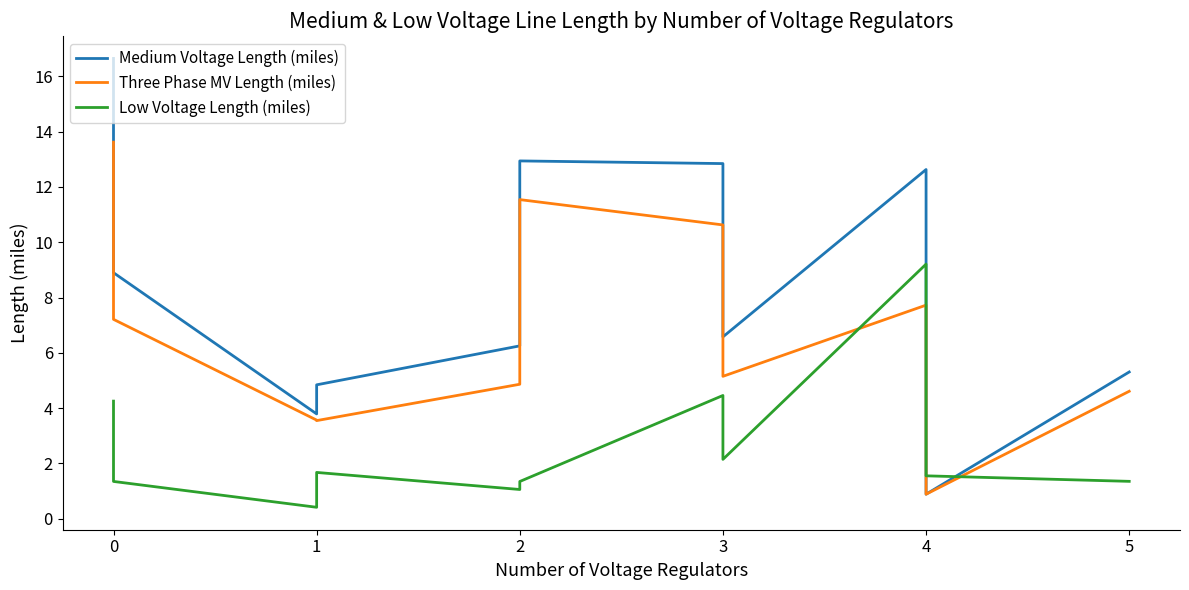

Rank the series by their maximum value, from highest to lowest.

Medium Voltage Length (miles), Three Phase MV Length (miles), Low Voltage Length (miles)